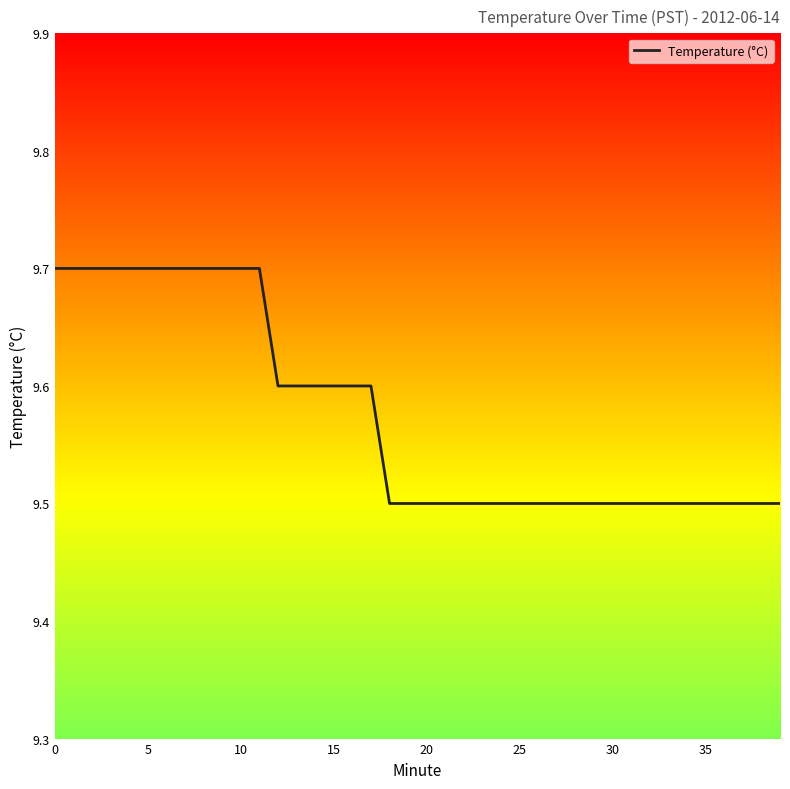

What is the minimum value shown in the chart?

9.5